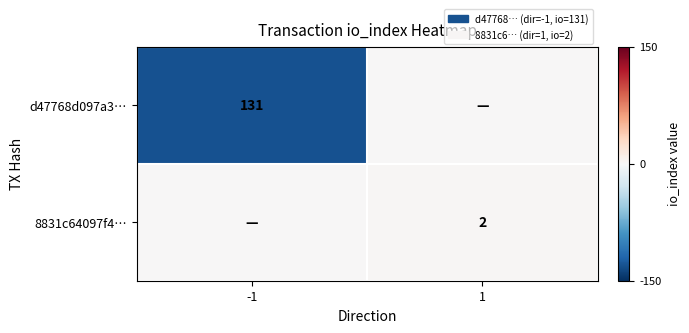

Is it true that d47768d097a3… equals 29 at -1?

False